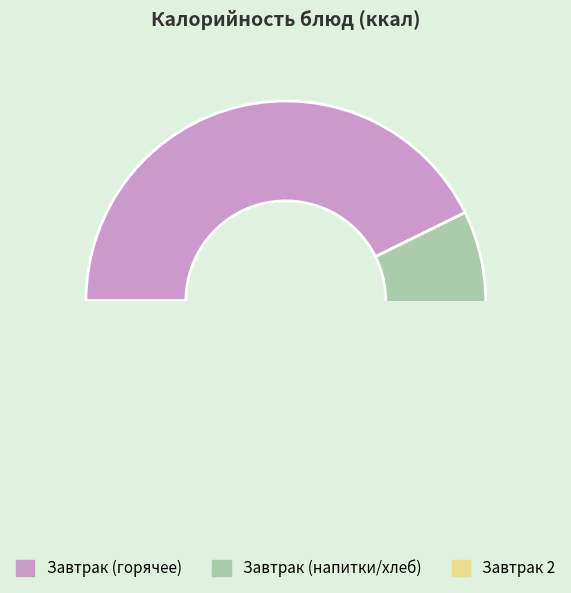

Does хлеб в ассортименте 2 represent more than half of the total?

No